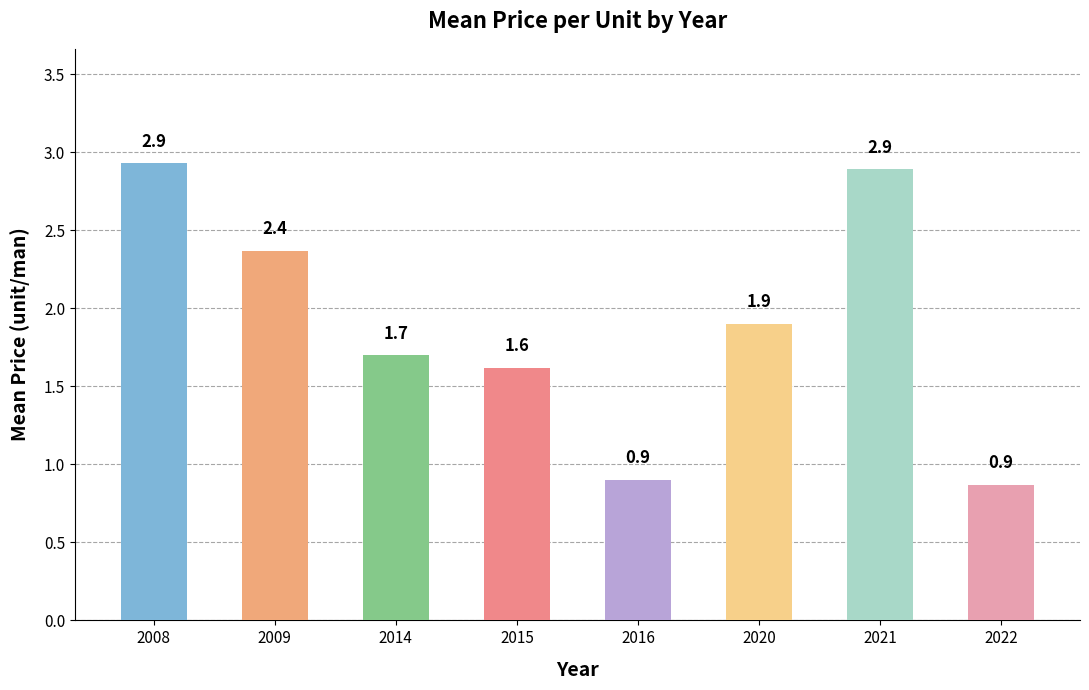

What is the difference between the maximum and minimum values?

2.1